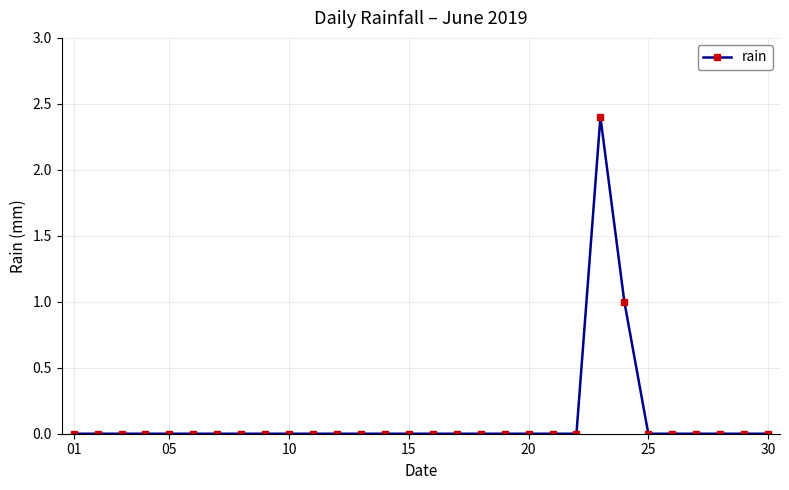

Does the chart have visible grid lines?

Yes